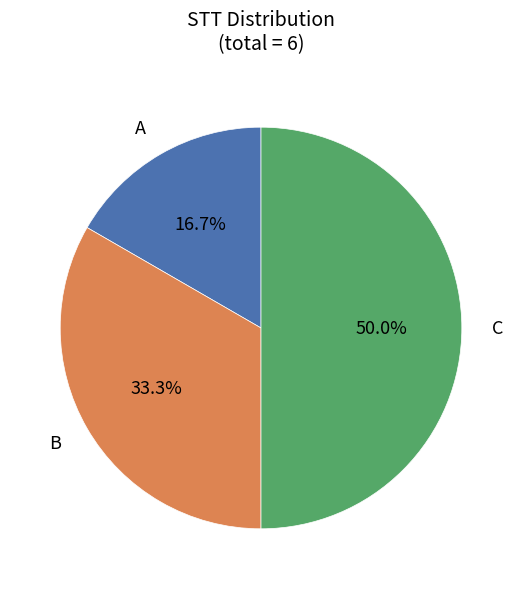

Does B represent more than half of the total?

No